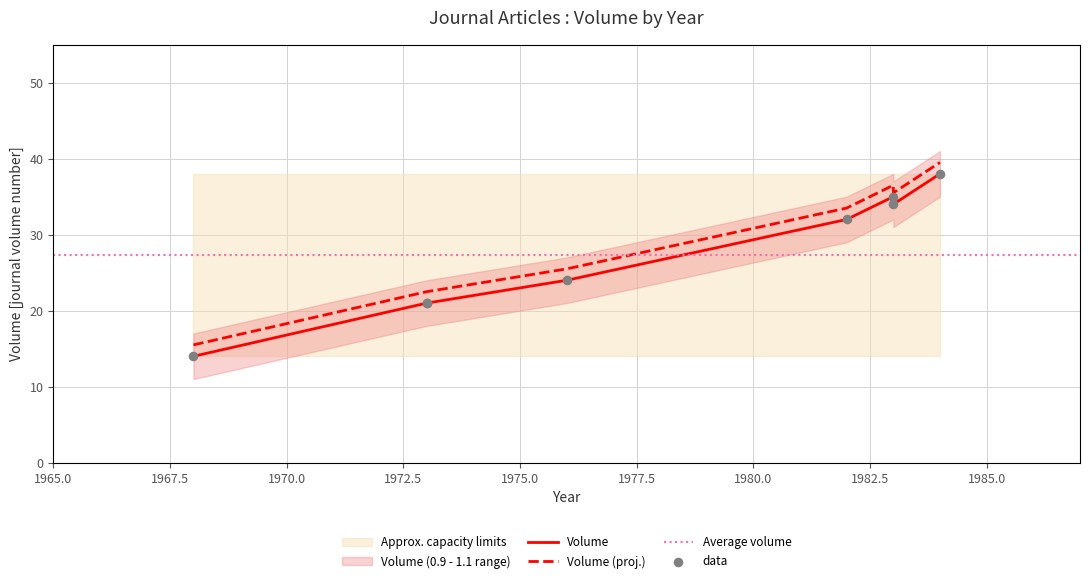

Between 1973 and 1983, which is larger?

1983